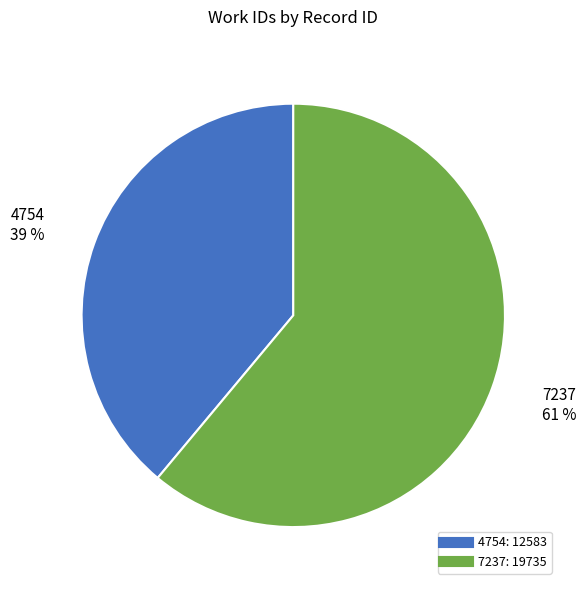

What percentage is the 4754 slice, to the nearest percent?

39%